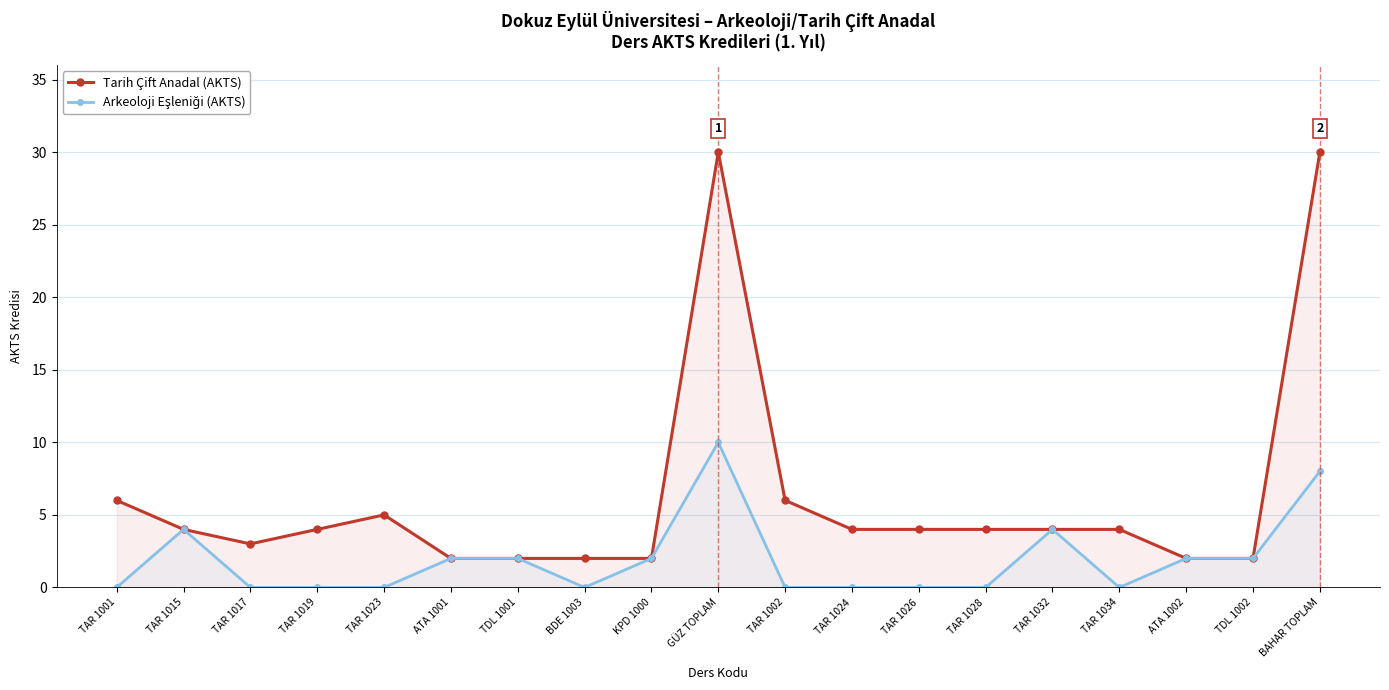

True or false: Tarih Çift Anadal (AKTS) has more than 2 interior local peaks.

False